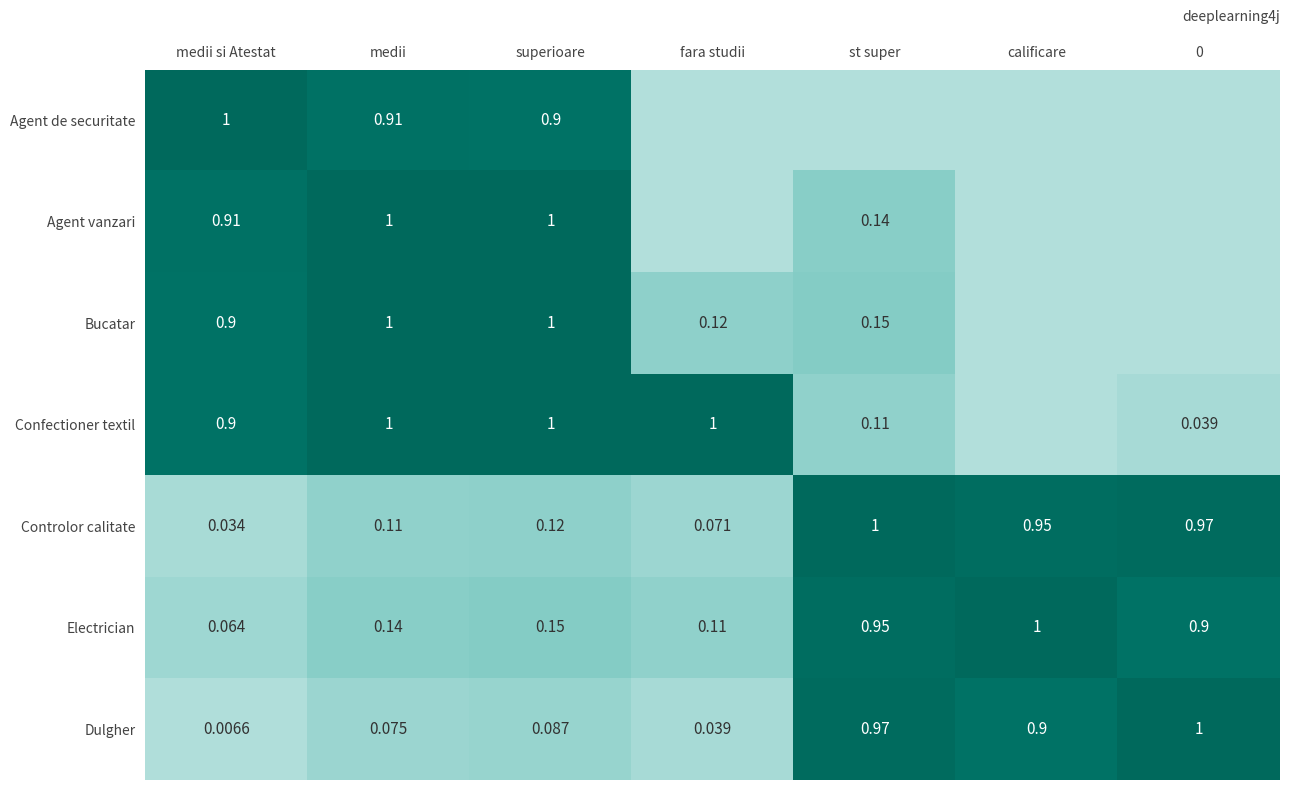

At which label is Controlor calitate closest to 0?

medii si Atestat